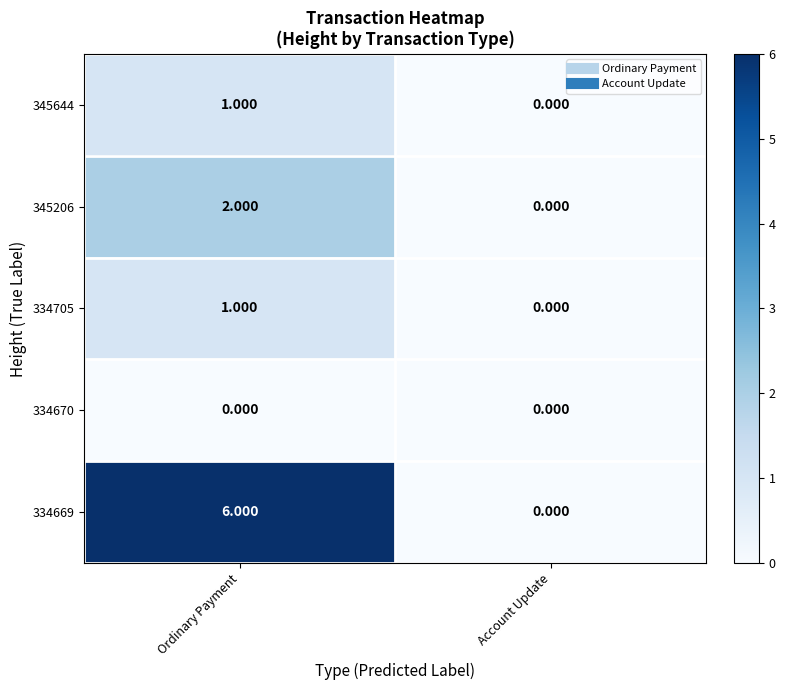

At which category does the chart reach its peak across all series?

Ordinary Payment